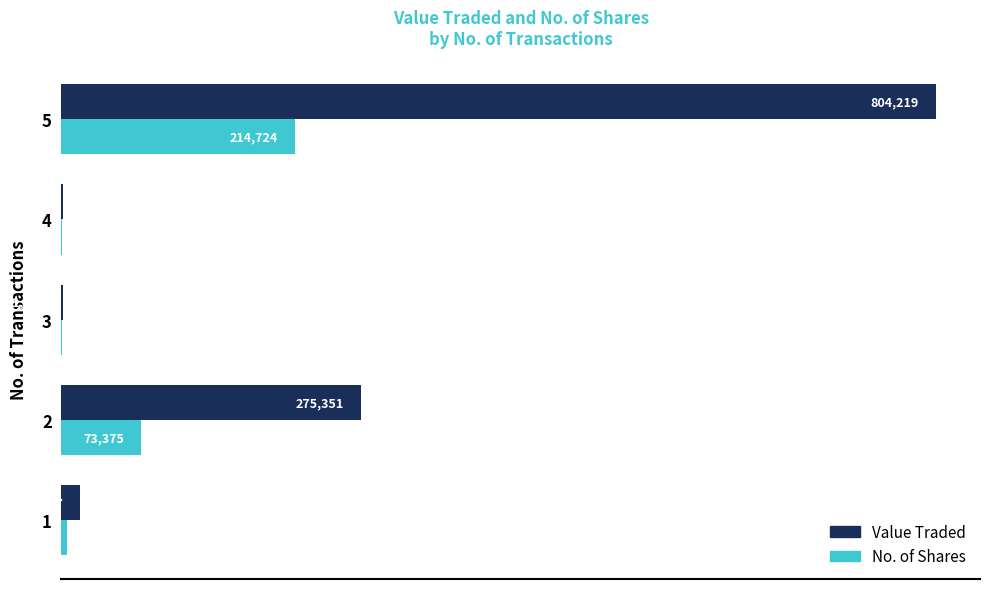

Is the value of No. of Shares at 2 greater than the value of Value Traded at 5?

No